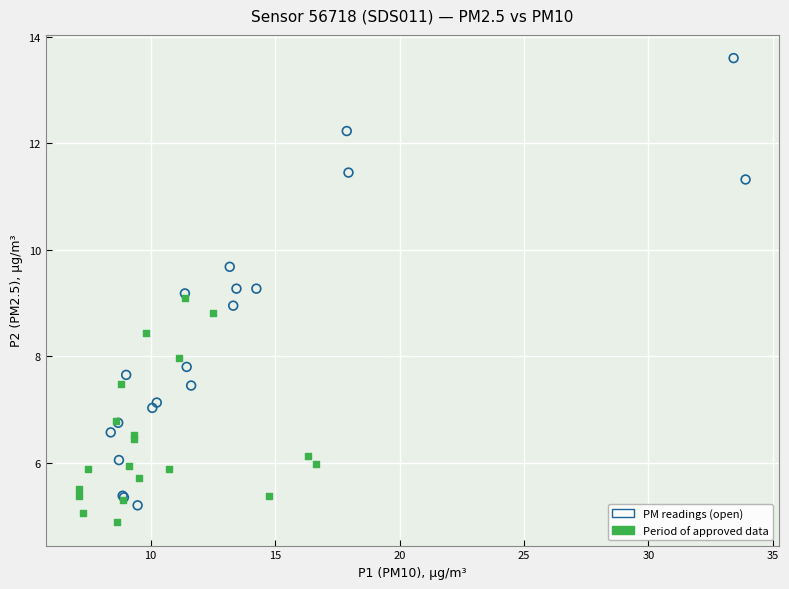

Which series has the largest Y range (max minus min)?

PM readings (open)